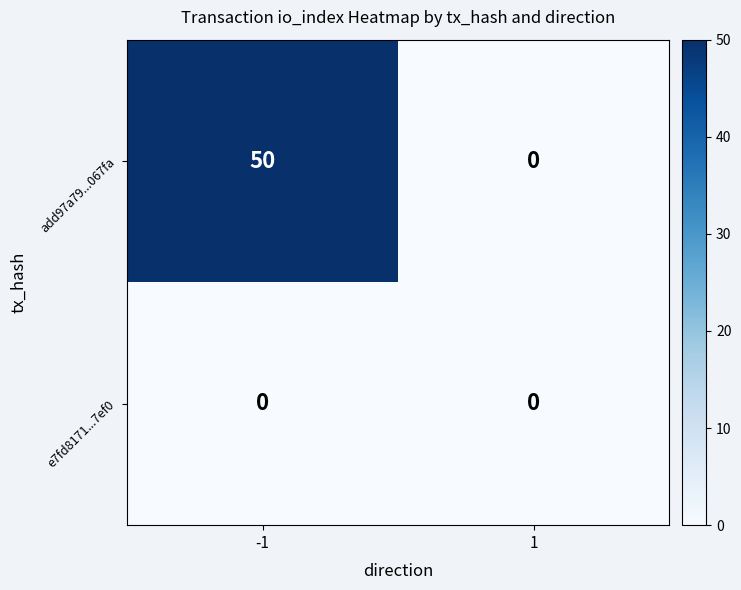

List the series in order of their peak value, highest first.

add97a79...067fa, e7fd8171...7ef0